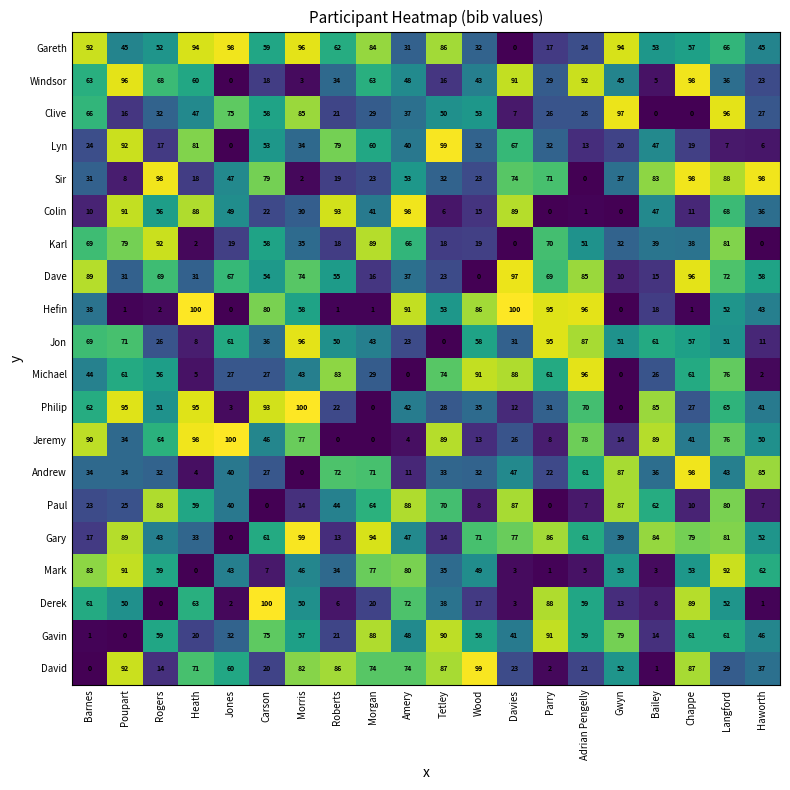

Is it true that David equals 0 at Barnes?

True